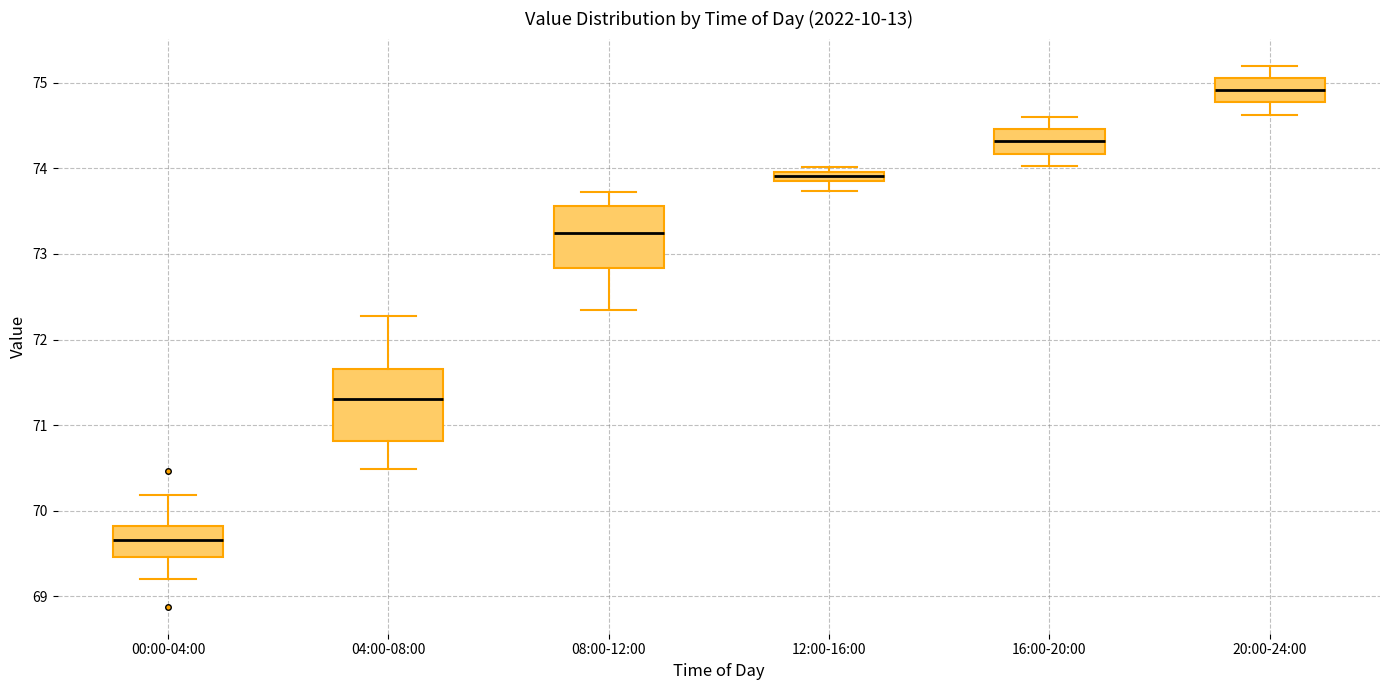

Which box has the highest median line?

20:00-24:00